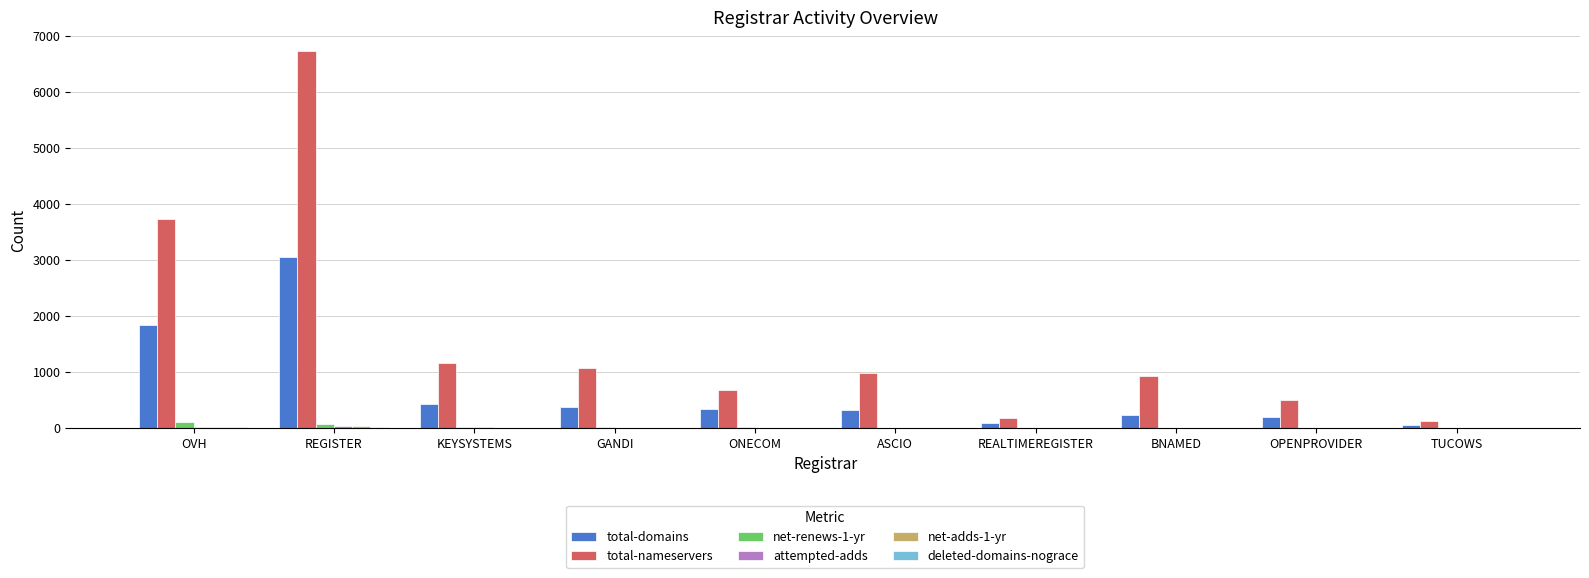

Which series changed the most between REGISTER and ASCIO?

total-nameservers